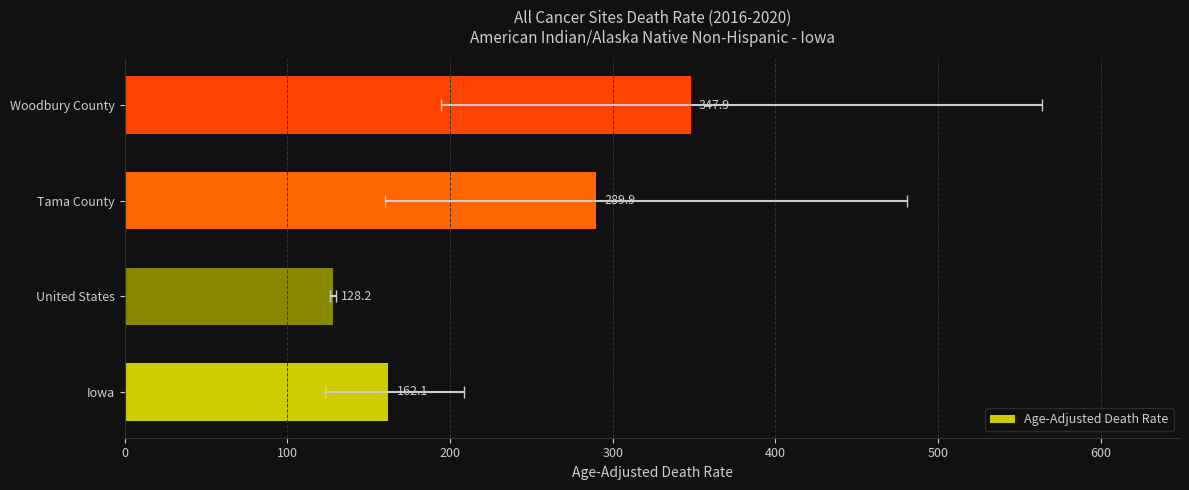

How many values exceed 289?

2